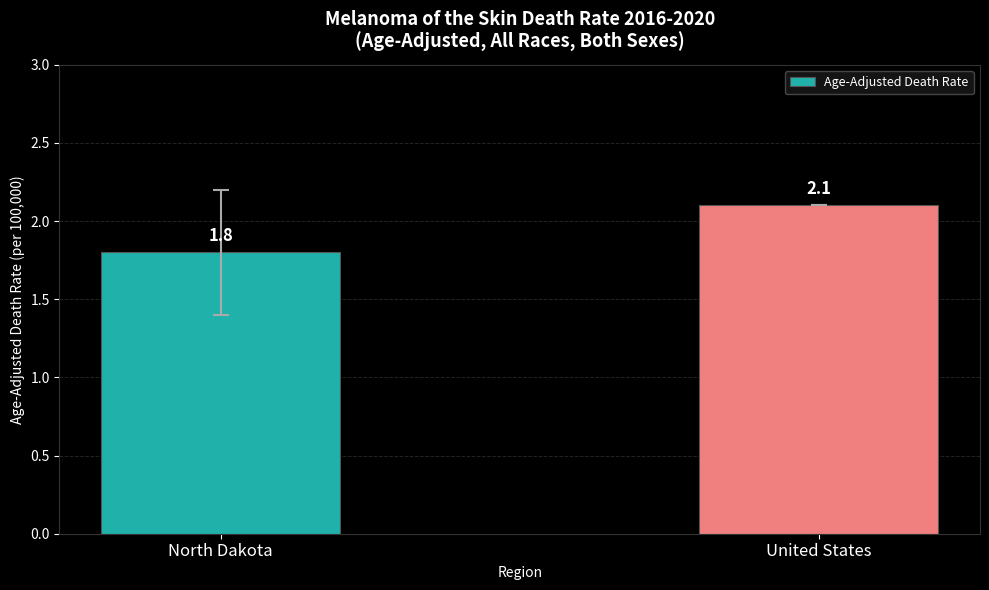

The value at United States is 2.1. True or false?

True